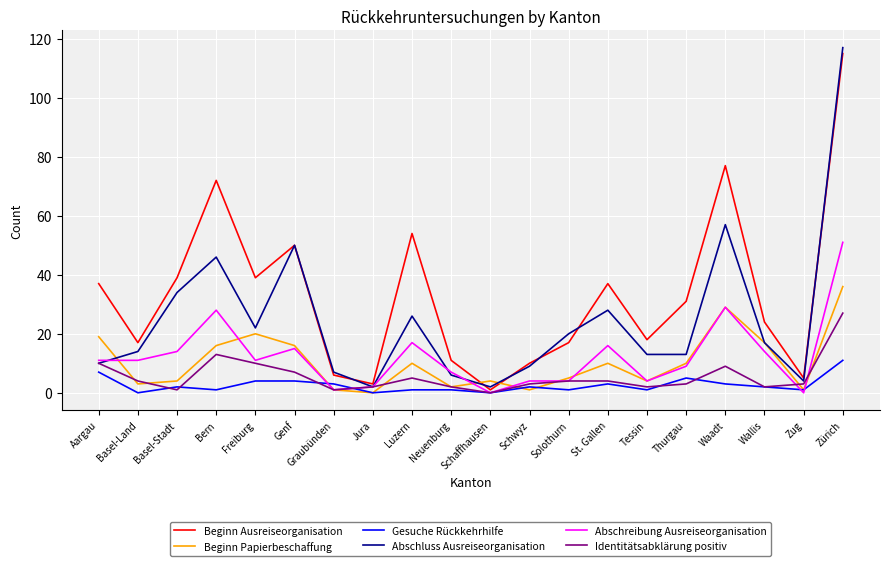

What position from the left is Genf?

6